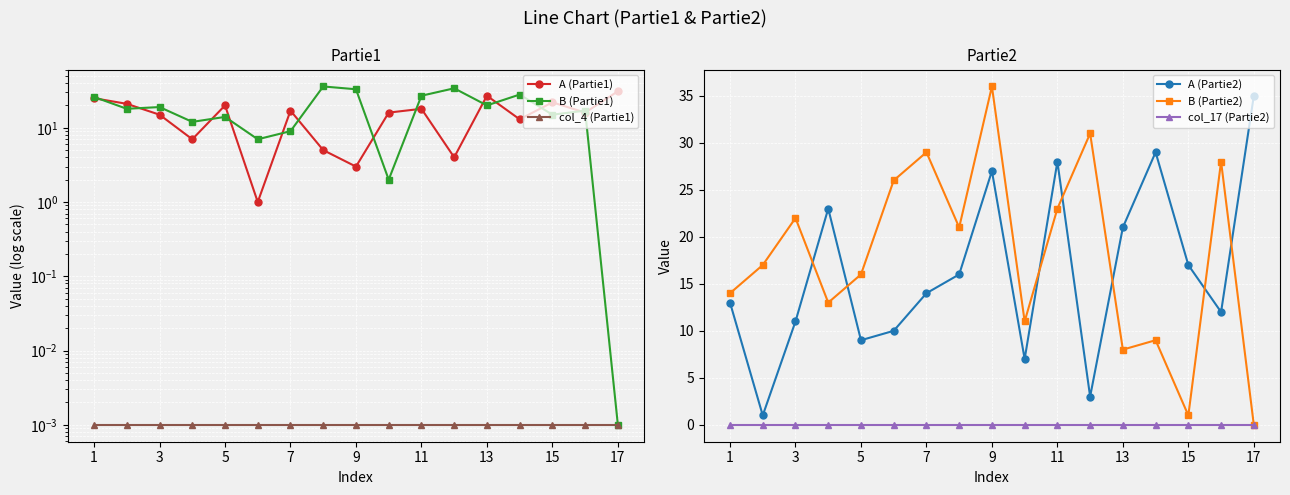

The B (Partie2) series shows 13 at 13. True or false?

False